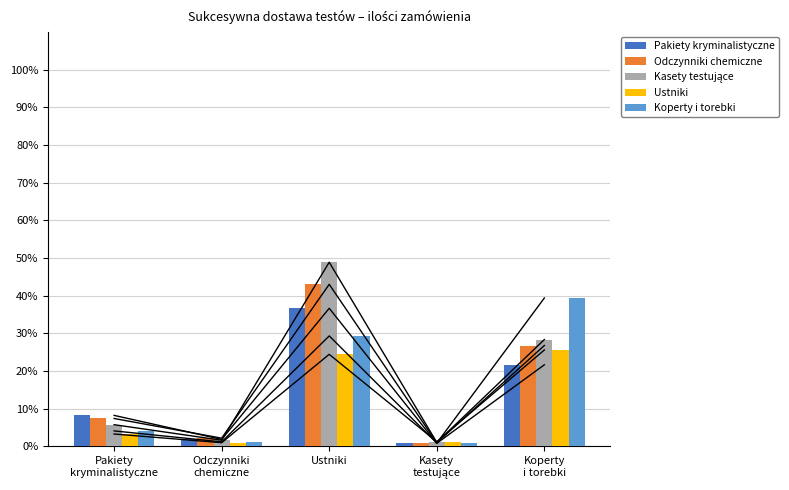

The value of Kasety testujące at Ustniki is 20.2. True or false?

False